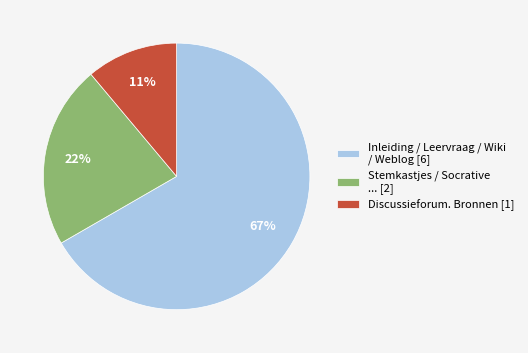

Is there any slice that represents more than half of the pie?

Yes